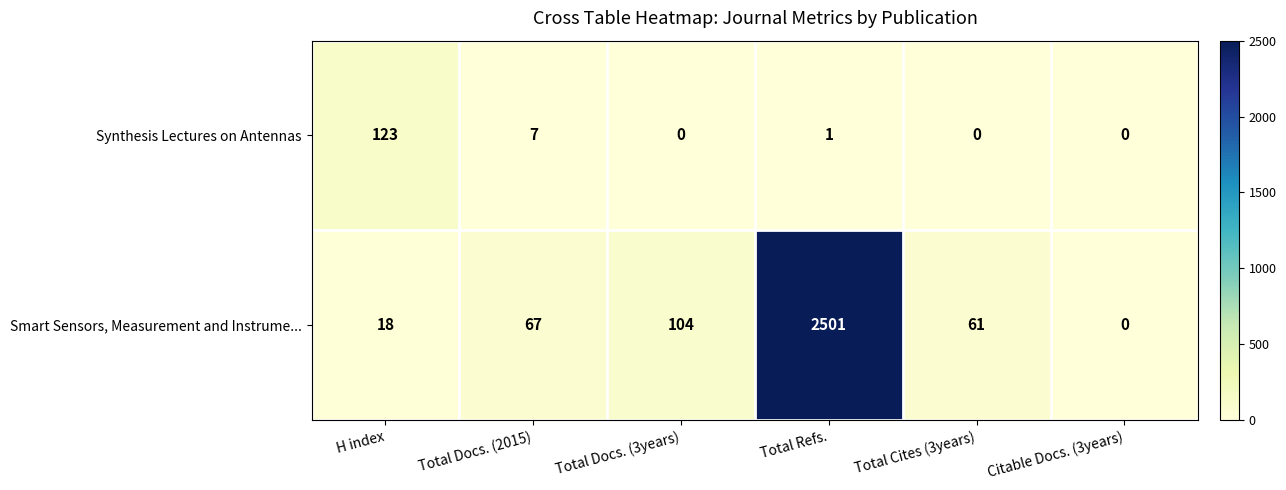

Rank the series at Total Cites (3years) from highest to lowest value.

Smart Sensors, Measurement and Instrume..., Synthesis Lectures on Antennas